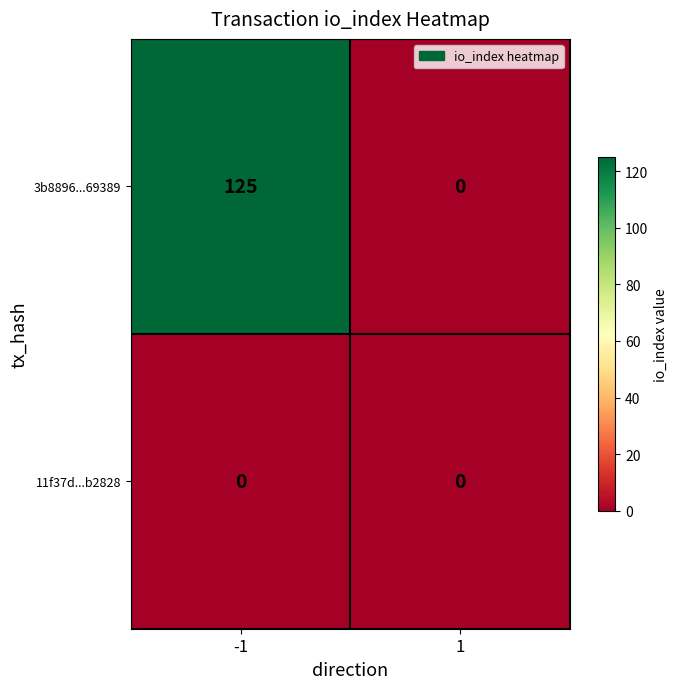

The value of 3b8896...69389 at 1 is 0. True or false?

True